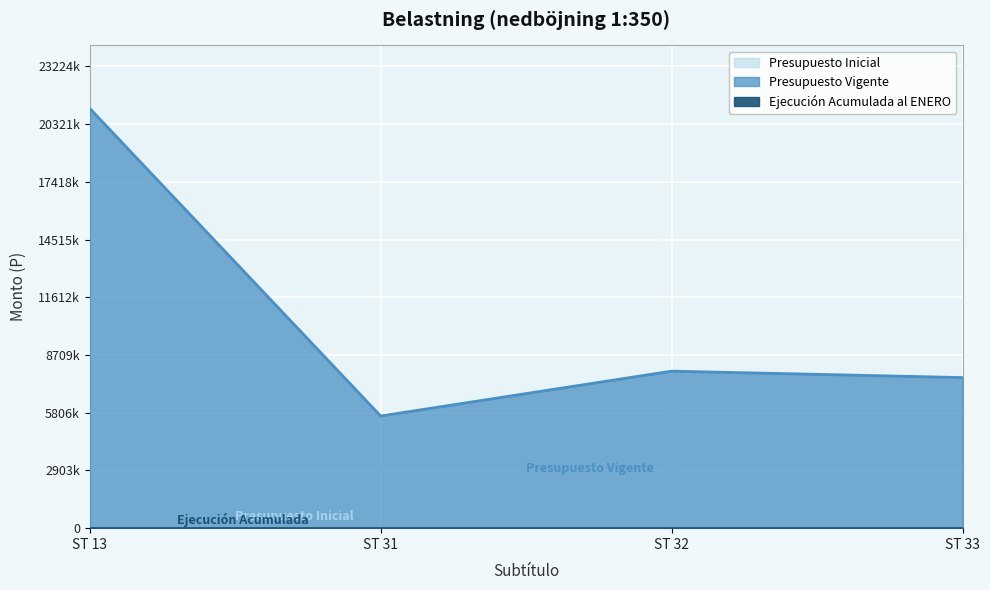

What is the greatest value displayed?

21113391